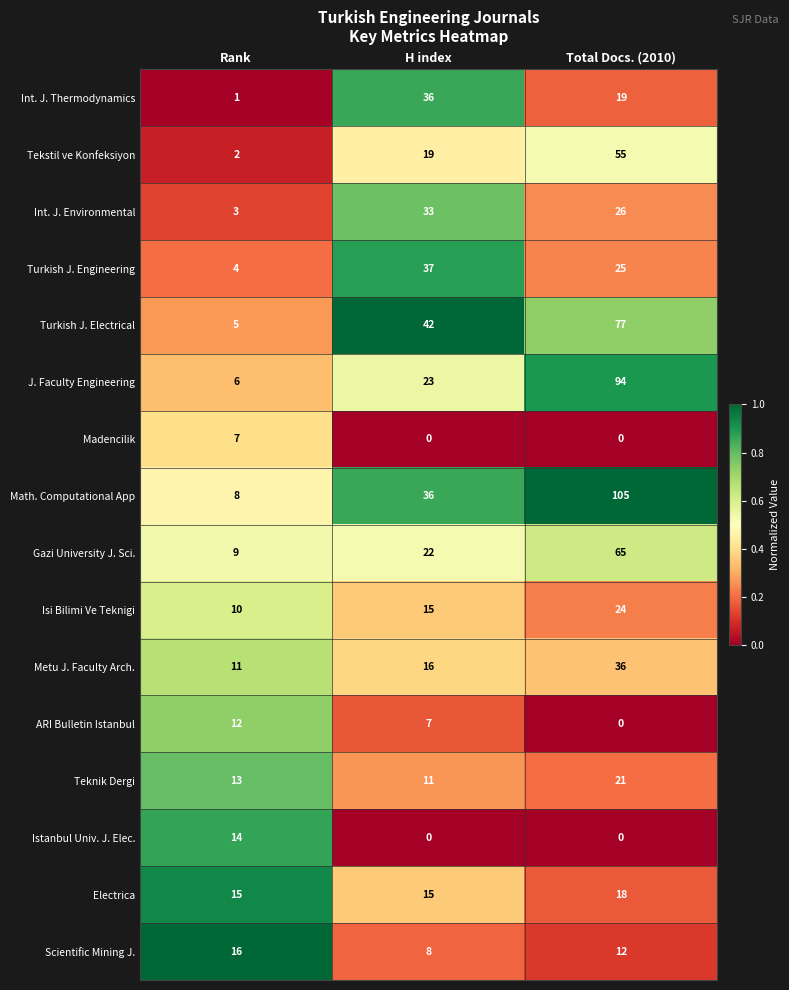

Is it true that Turkish J. Electrical equals 9 at Rank?

False